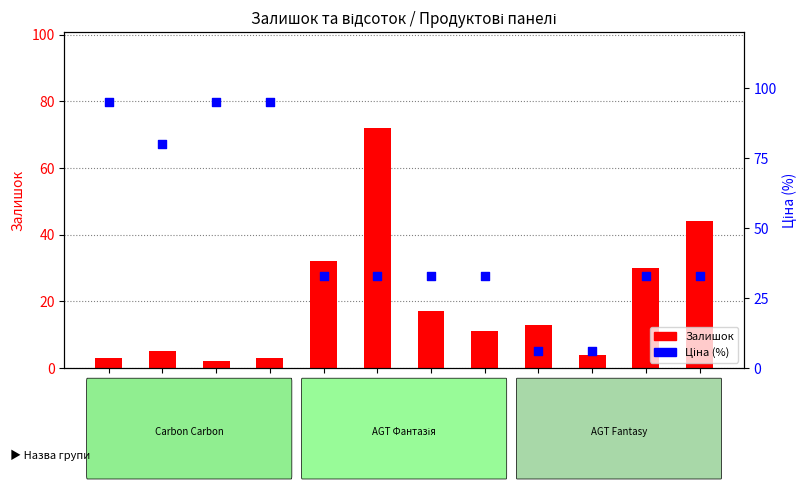

What are all the series names shown in the legend?

Залишок, Ціна (%)